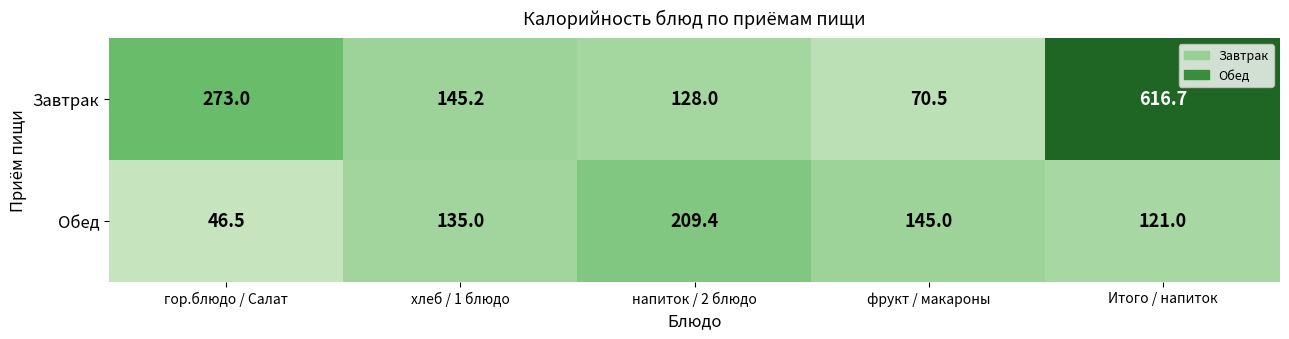

The value of Обед at хлеб / 1 блюдо is 135.0. True or false?

True